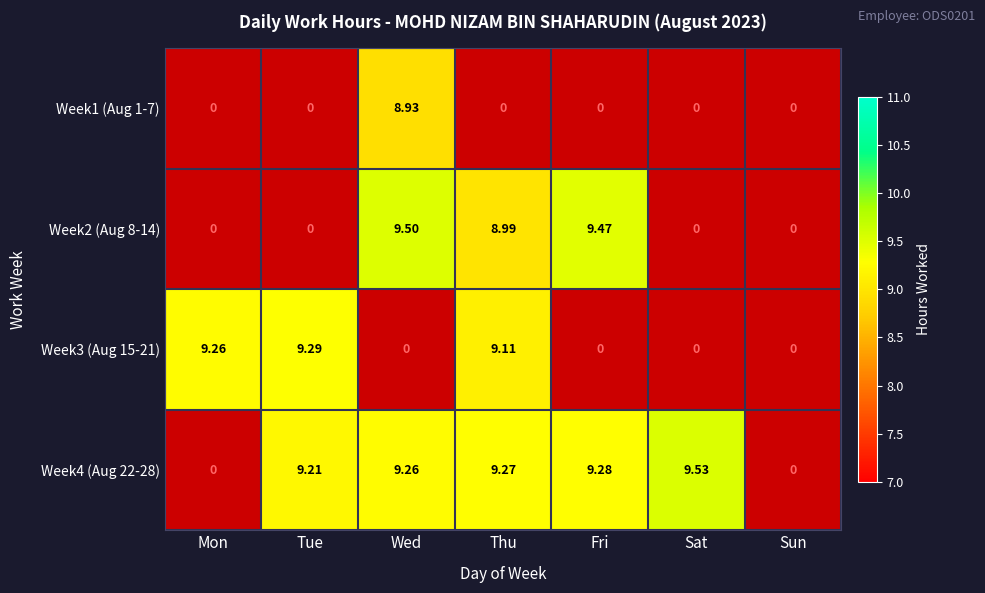

Count the number of data series in this chart.

4